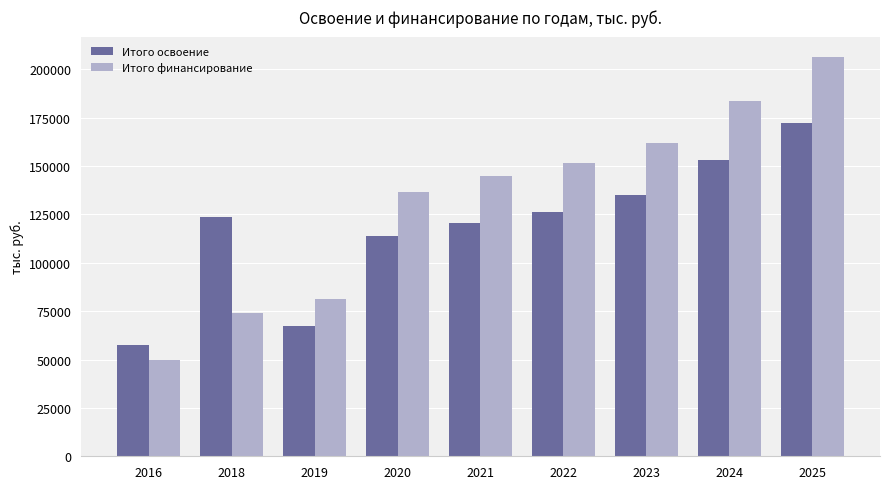

List the labels in order of Итого освоение value, smallest first.

2016, 2019, 2020, 2021, 2018, 2022, 2023, 2024, 2025